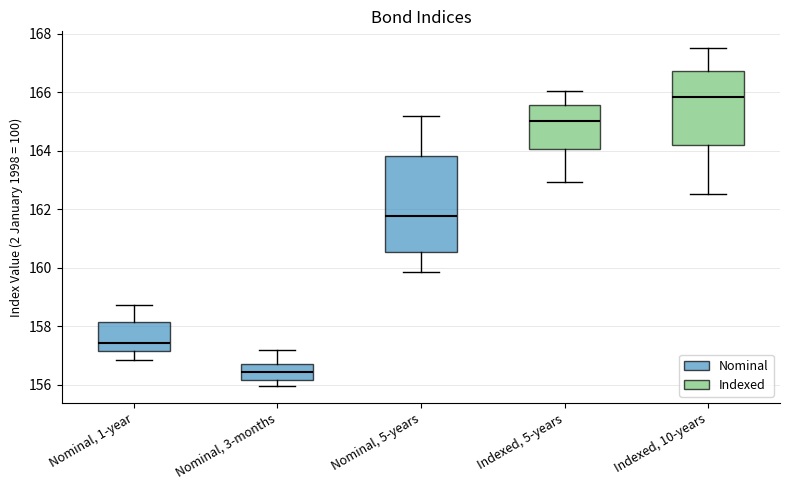

Reading left to right, transcribe this box plot: for each box, give where its median line is, the range the box spans, and where its two whiskers end, as read against the y-axis. The values are not printed on the chart, so give them approximately, as read against the axis.

Nominal, 1-year: median 157.4, box 157.2 to 158.2, whiskers 156.8 to 158.8
Nominal, 3-months: median 156.4, box 156.2 to 156.8, whiskers 156.0 to 157.2
Nominal, 5-years: median 161.8, box 160.6 to 163.8, whiskers 159.8 to 165.2
Indexed, 5-years: median 165.0, box 164.0 to 165.6, whiskers 163.0 to 166.0
Indexed, 10-years: median 165.8, box 164.2 to 166.8, whiskers 162.6 to 167.6